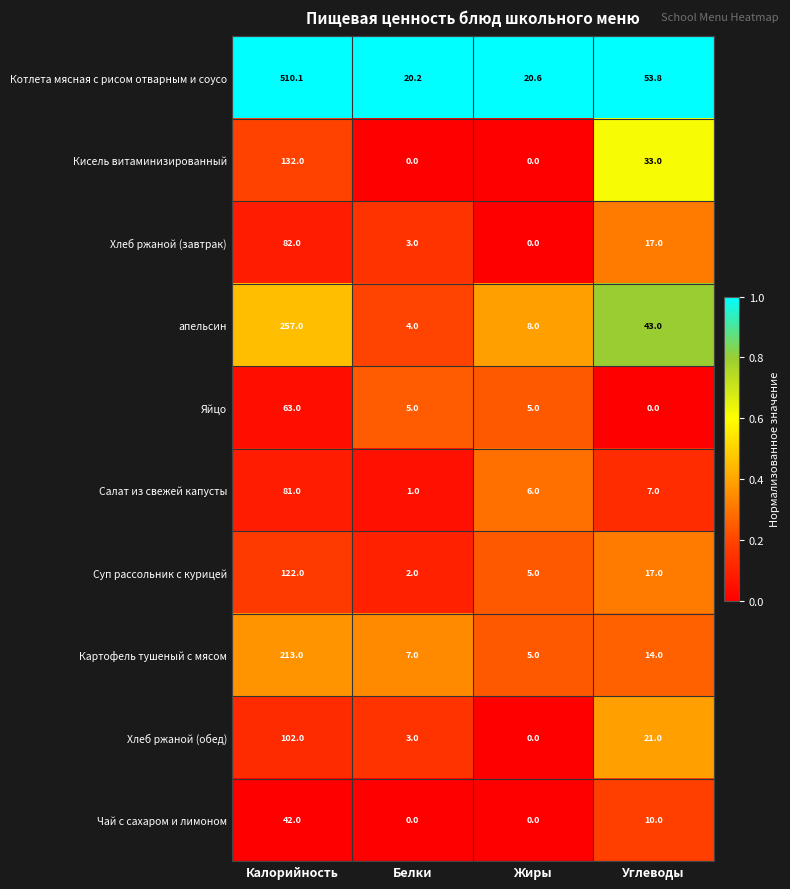

What is the sum of the Хлеб ржаной (завтрак) values at Калорийность and Белки?

85.0